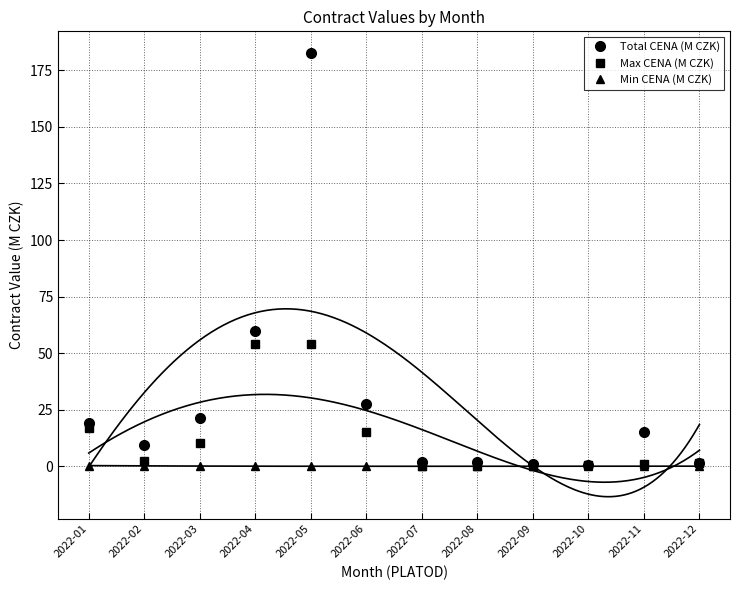

At how many categories does at least one series exceed 105?

1